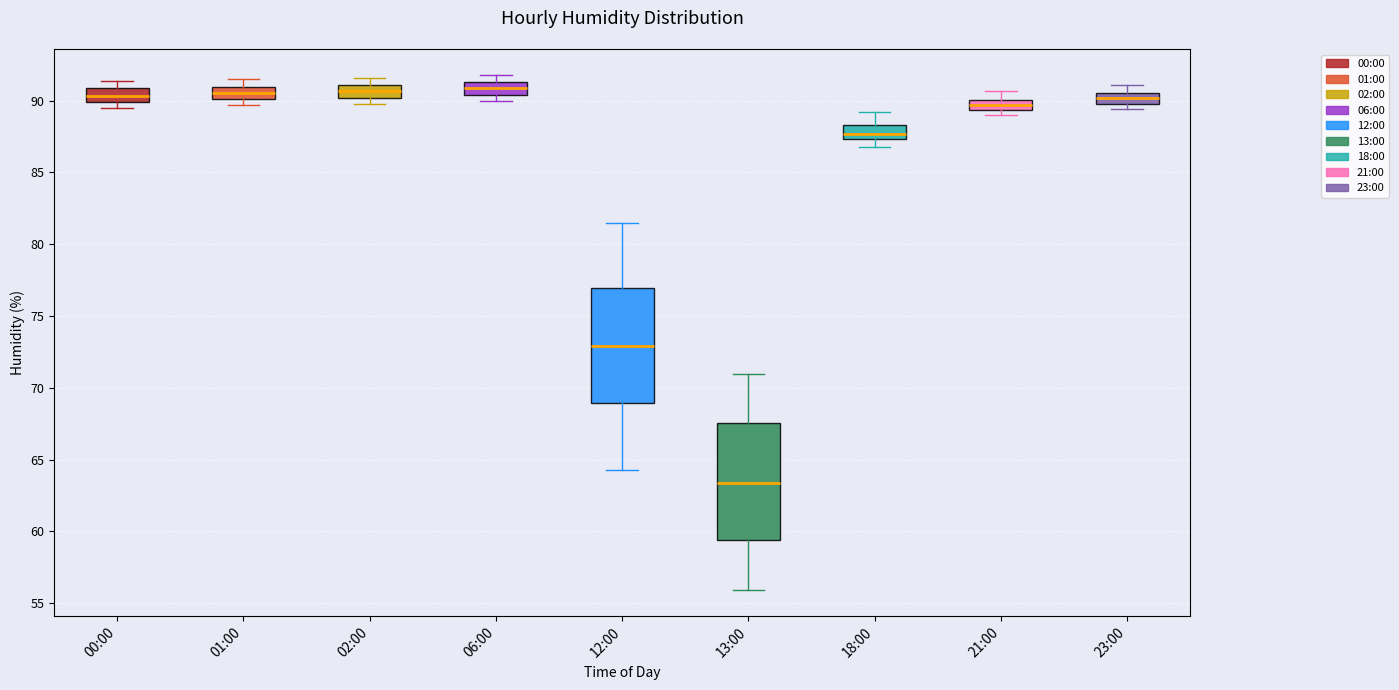

Where is the upper edge of the box for 00:00 on the y-axis? The values are not printed on the chart, so give them approximately, as read against the axis.

91.0